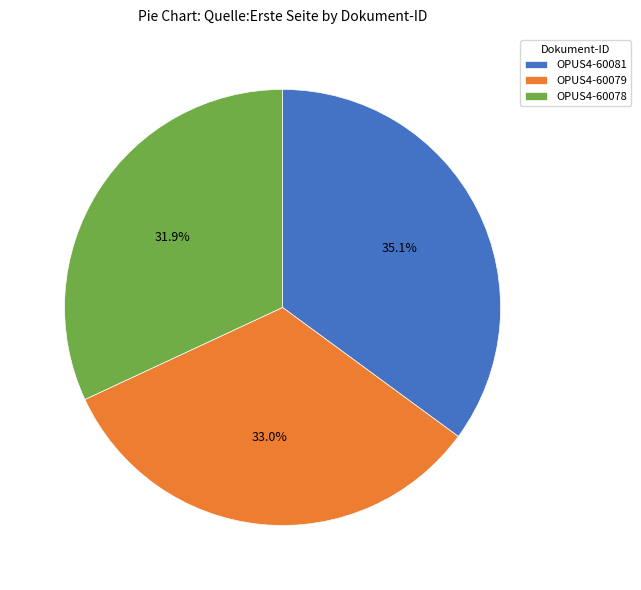

Rank the categories by value from highest to lowest.

OPUS4-60081, OPUS4-60079, OPUS4-60078